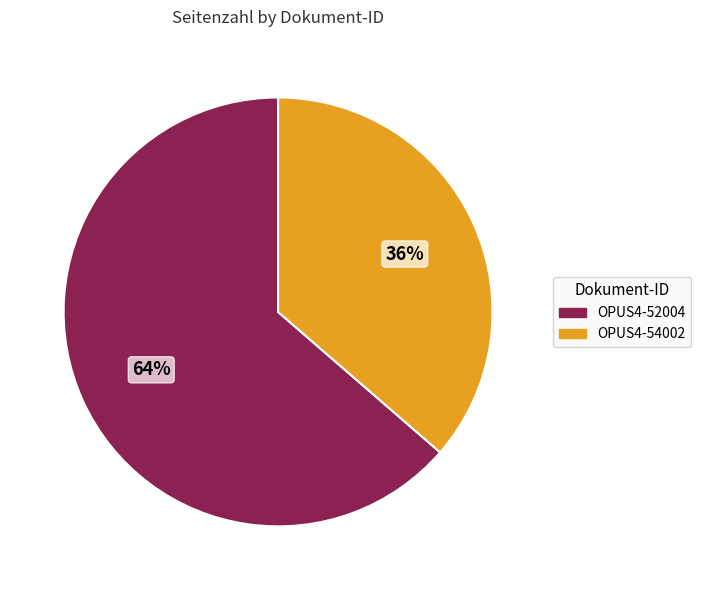

To the nearest percent, what portion does OPUS4-54002 represent?

36%